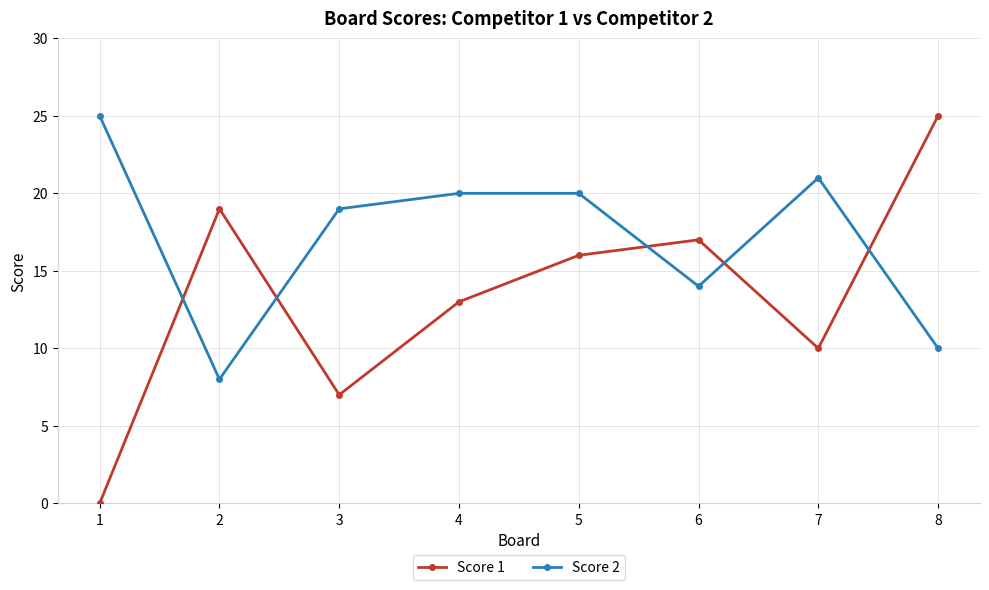

What are all the series names shown in the legend?

Score 1, Score 2